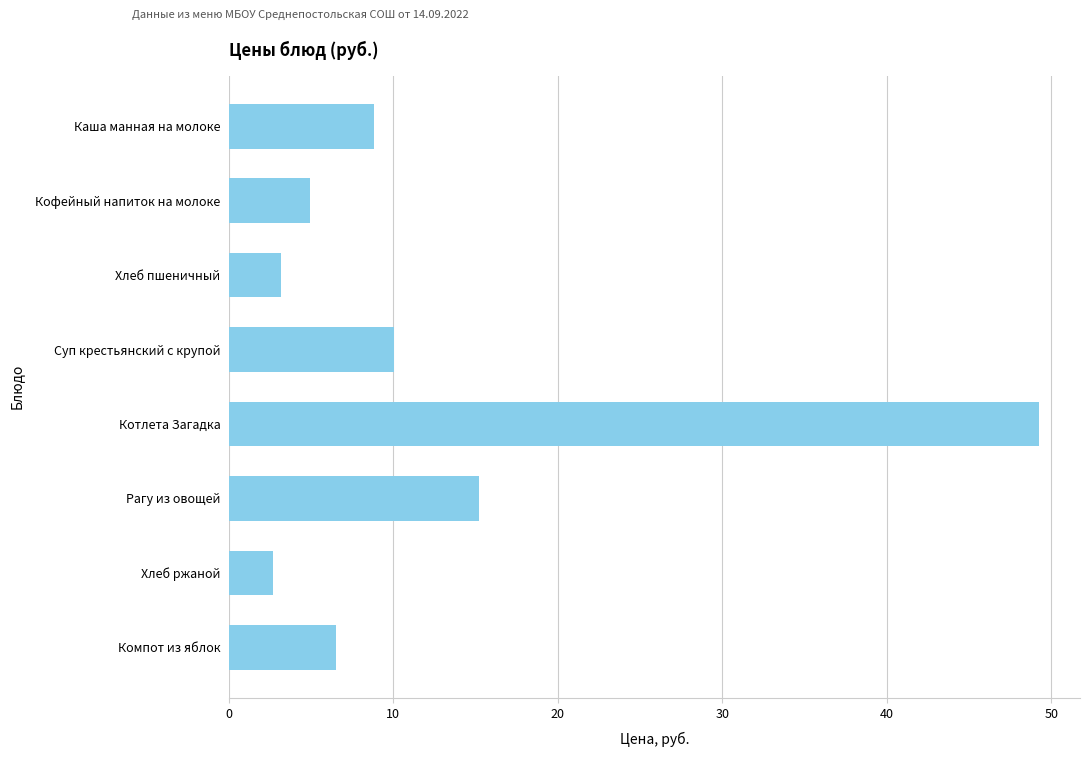

List the labels in order of value, smallest first.

Хлеб ржаной, Хлеб пшеничный, Кофейный напиток на молоке, Компот из яблок, Каша манная на молоке, Суп крестьянский с крупой, Рагу из овощей, Котлета Загадка